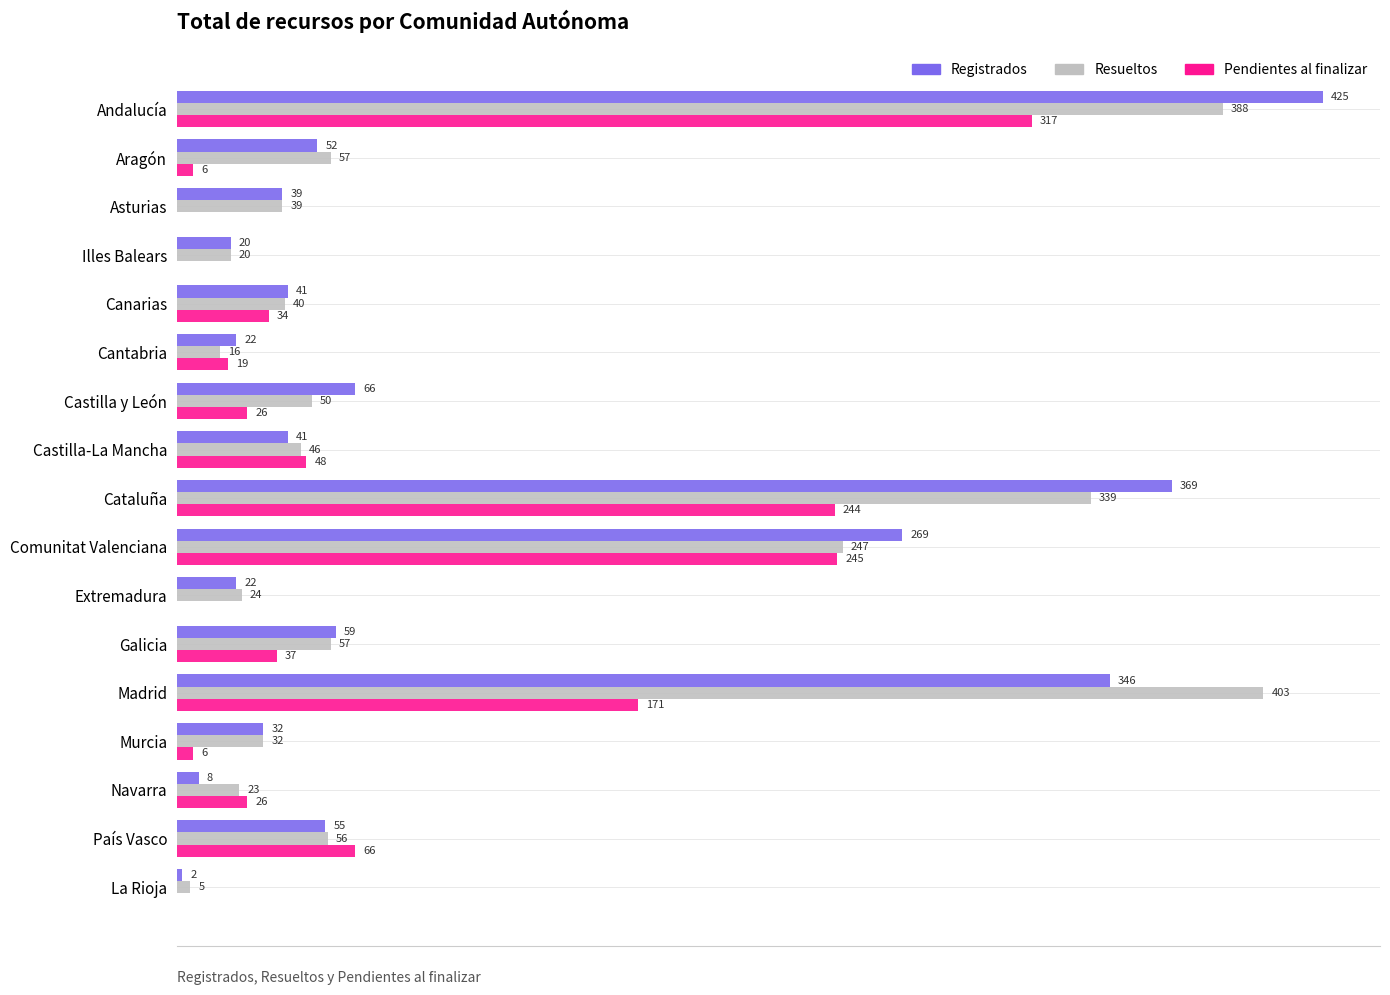

What are all the series names shown in the legend?

Registrados, Resueltos, Pendientes al finalizar